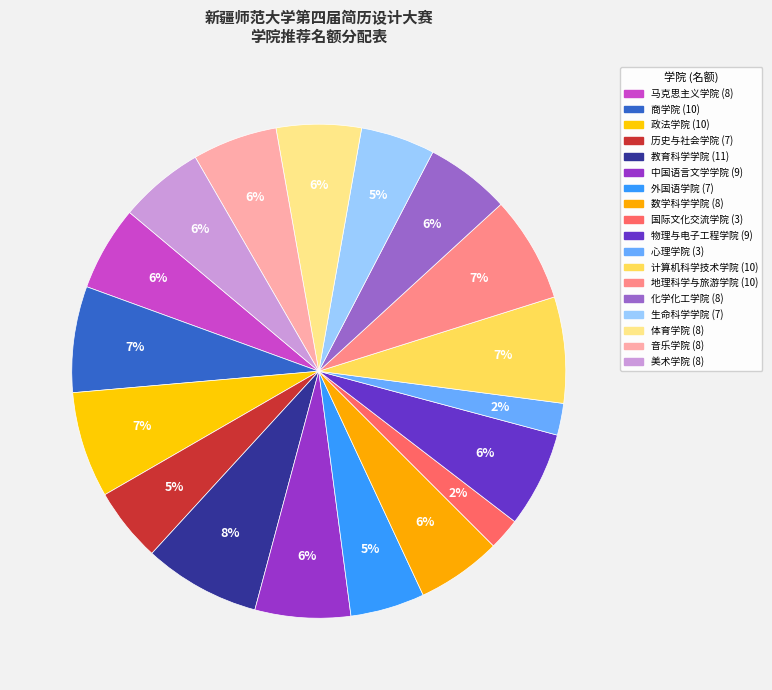

Approximately how many times larger is the value at 美术学院 compared to 历史与社会学院?

1.1